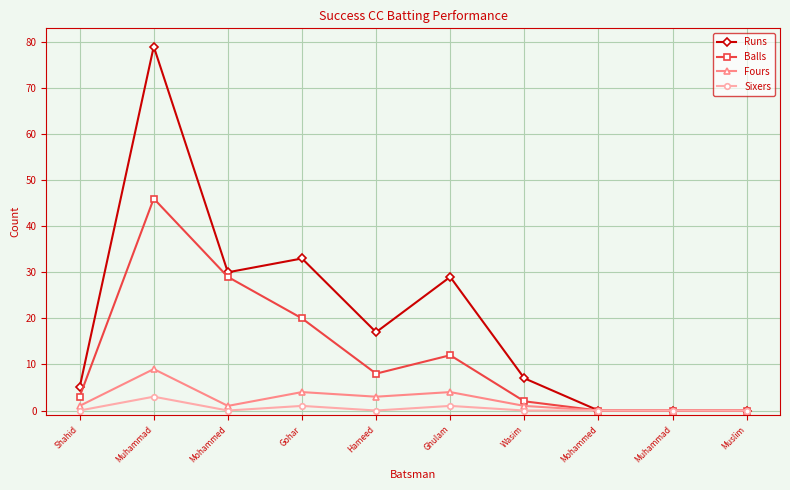

List the labels in order of Balls value, largest first.

Muhammad, Mohammed, Gohar, Ghulam, Hameed, Shahid, Wasim, Mohammed, Muhammad, Muslim